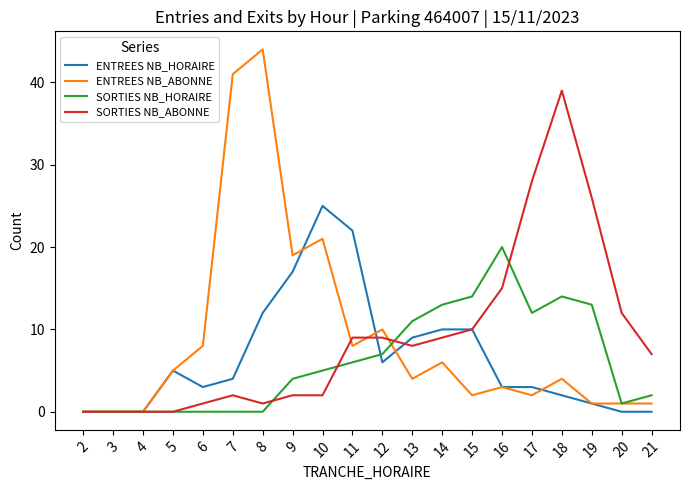

True or false: SORTIES NB_HORAIRE has more than 0 interior local peaks.

True